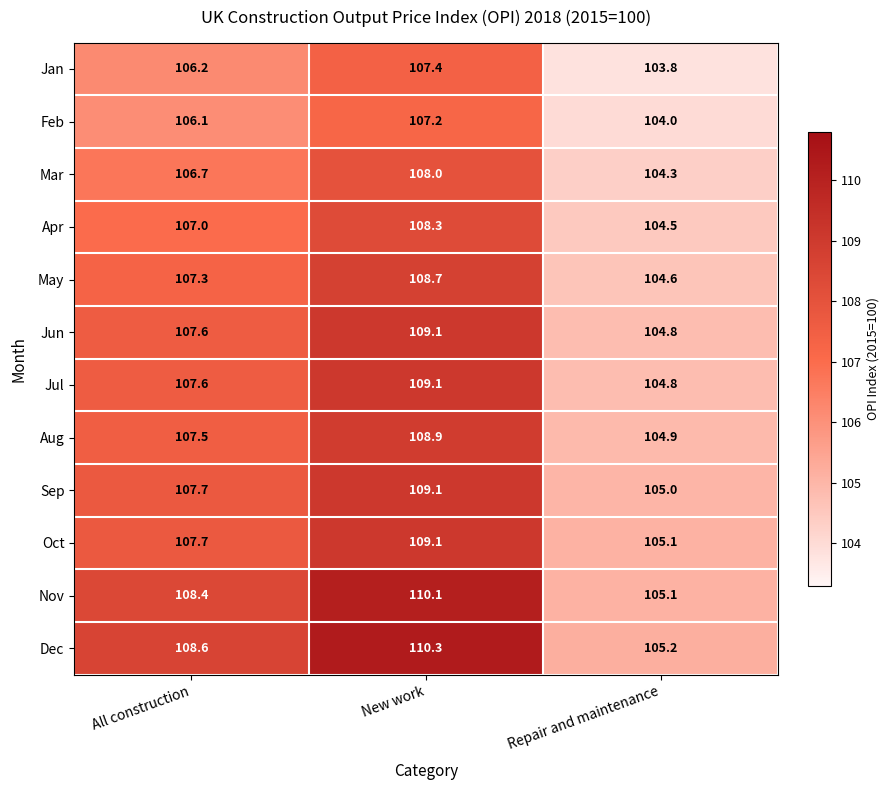

At which category is the sum across all series the highest?

New work